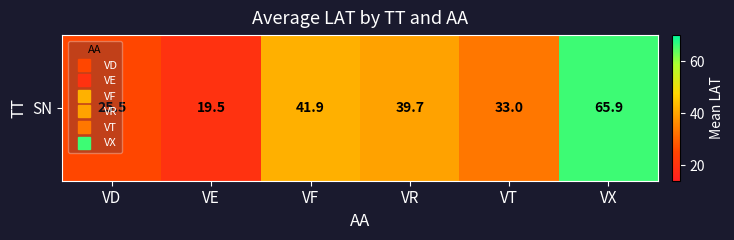

Rank the categories by value from highest to lowest.

VX, VF, VR, VT, VD, VE